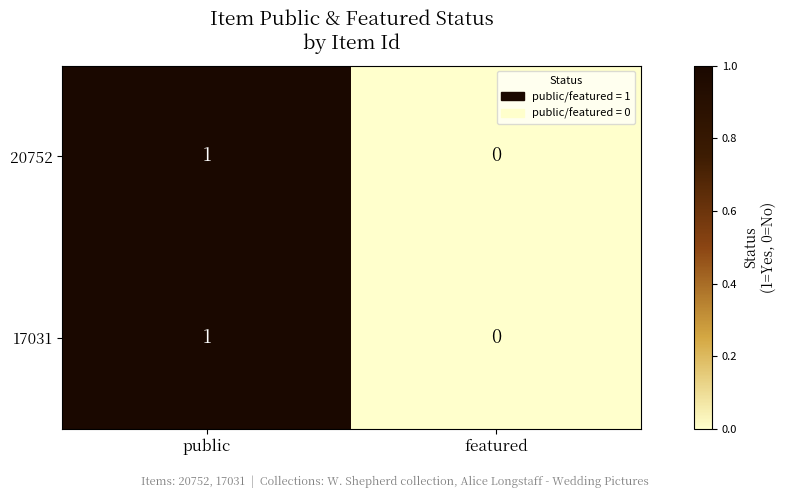

How many values in 17031 are above zero?

1